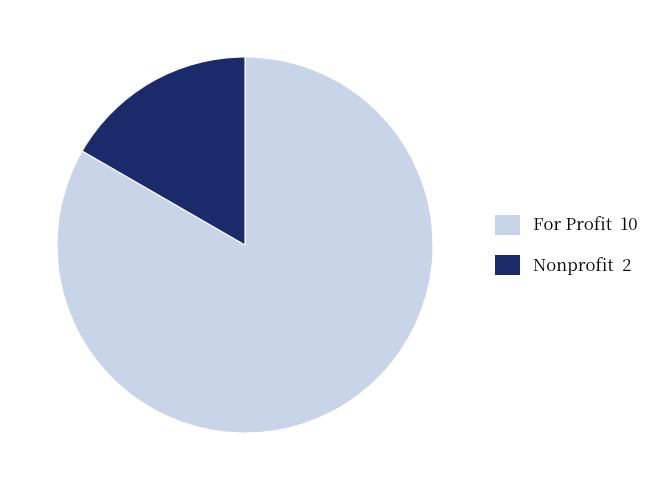

Is there any slice that represents more than half of the pie?

Yes